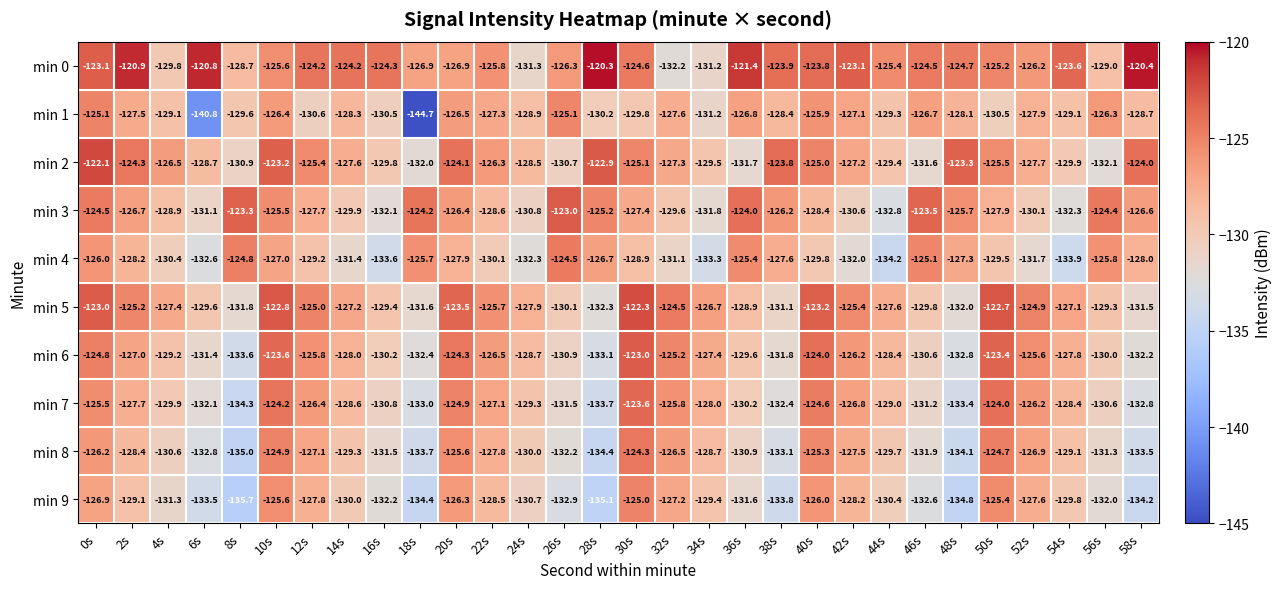

True or false: min 0 has a value of -82.9 at 56s.

False